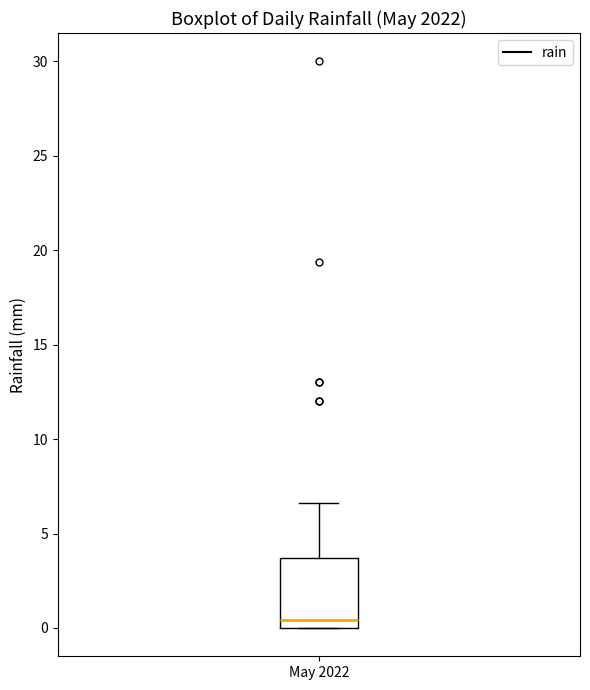

Read this box plot against the y-axis: the position of the median line, the range covered by the box, and the ends of both whiskers. The values are not printed on the chart, so give them approximately, as read against the axis.

median 0.5, box 0.0 to 3.5, whiskers 0.0 to 6.5